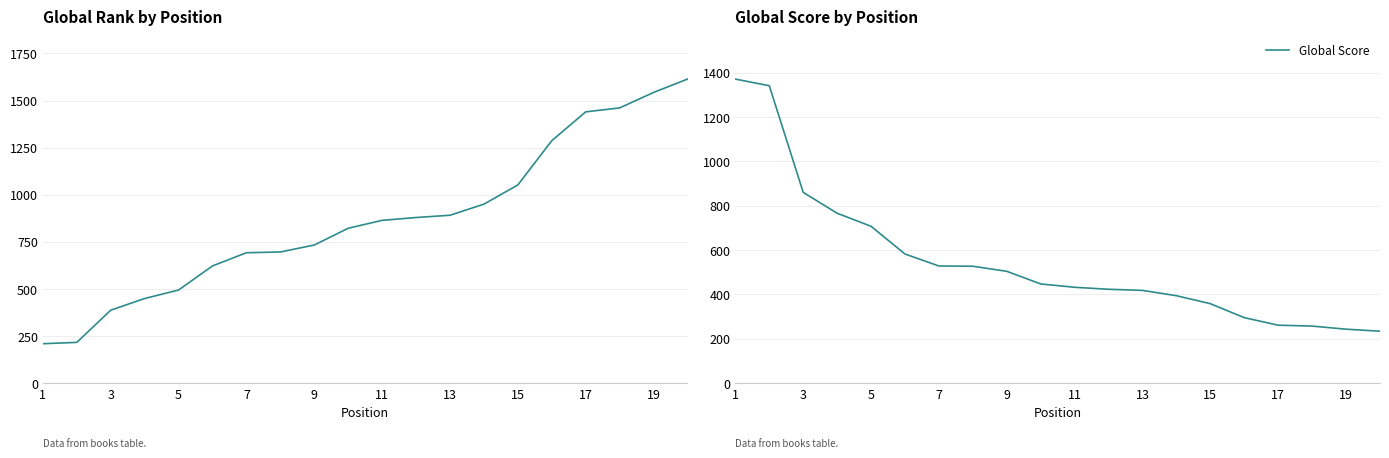

What is the lowest value of the Global Score series?

234